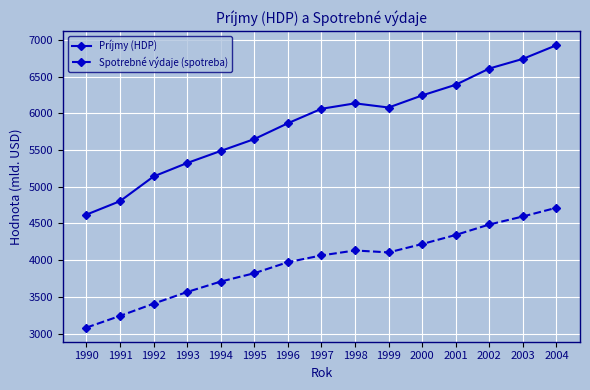

True or false: Spotrebné výdaje (spotreba) has more than 1 interior local peaks.

False